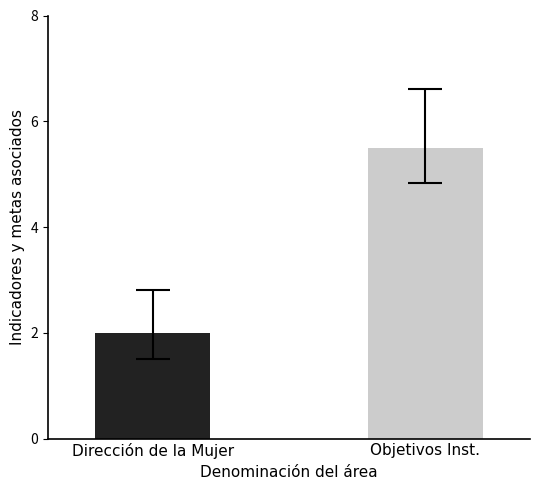

What is the smallest value displayed?

2.0